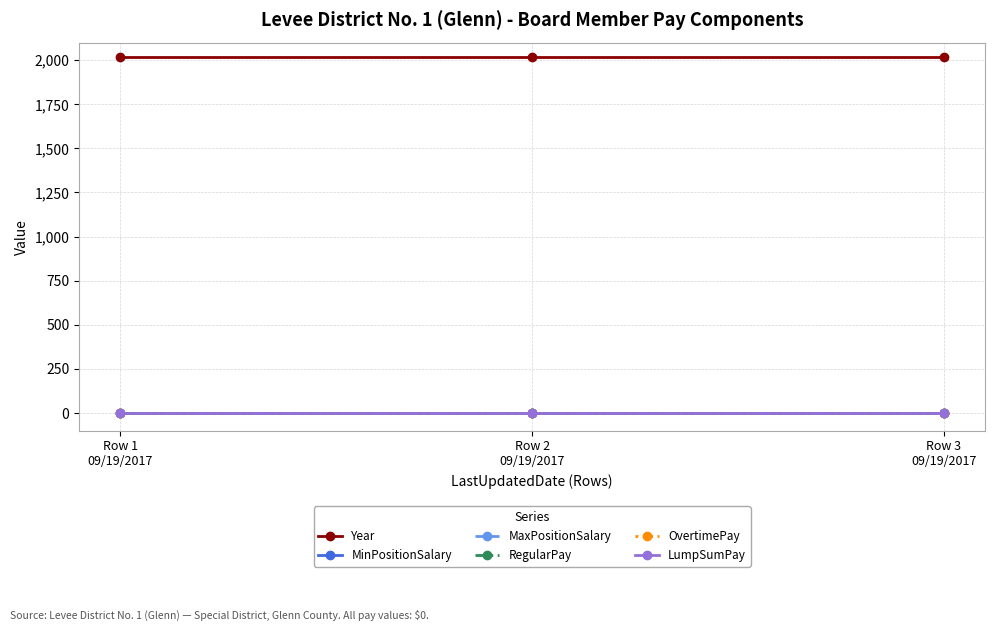

Between Row 3
09/19/2017 and Row 2
09/19/2017, which is larger?

Row 3
09/19/2017